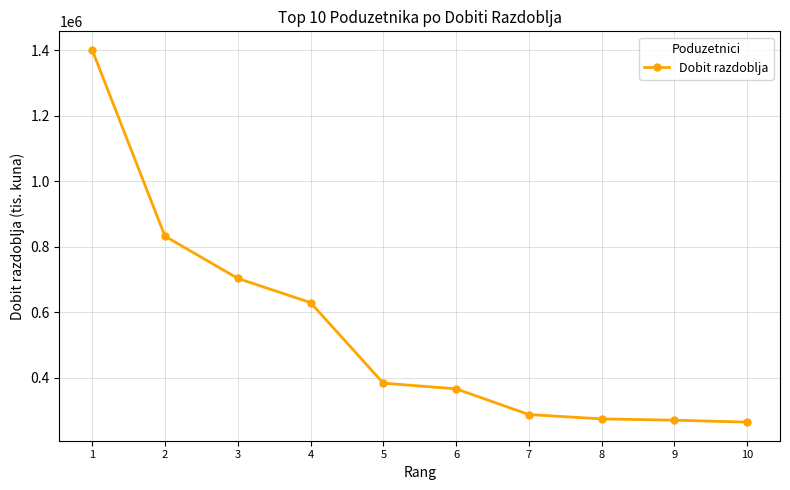

What is the ratio of the value at 3 to the value at 7?

2.4